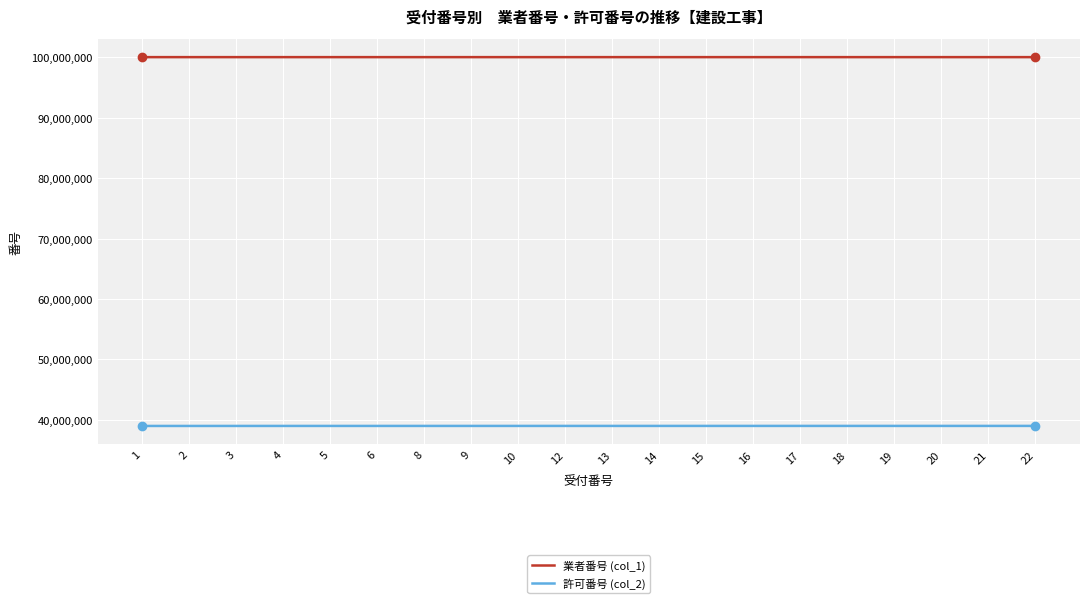

What is the minimum value for 業者番号 (col_1)?

100000103